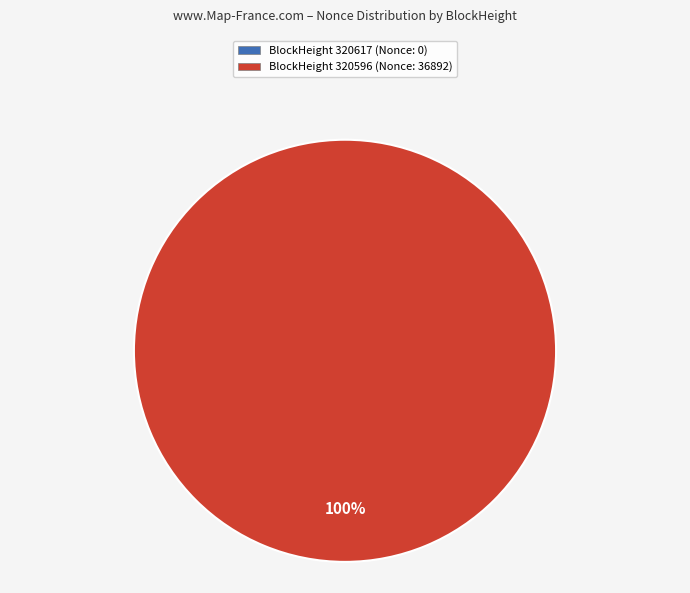

Which has a higher value, 320596 or 320617?

320596